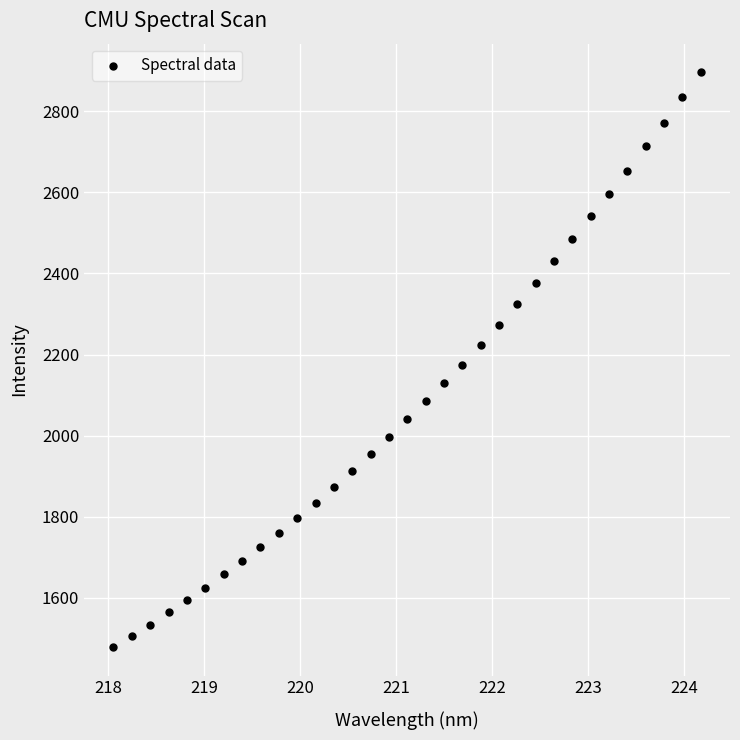

What is the range of X values (max minus min)?

6.1